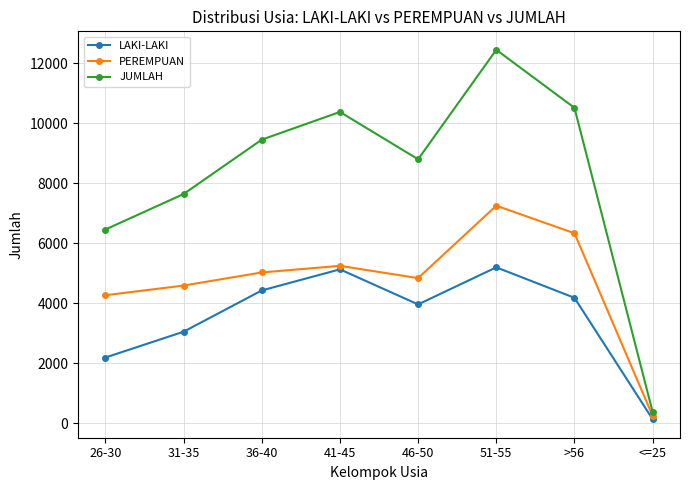

Rank the series by their maximum value, from highest to lowest.

JUMLAH, PEREMPUAN, LAKI-LAKI